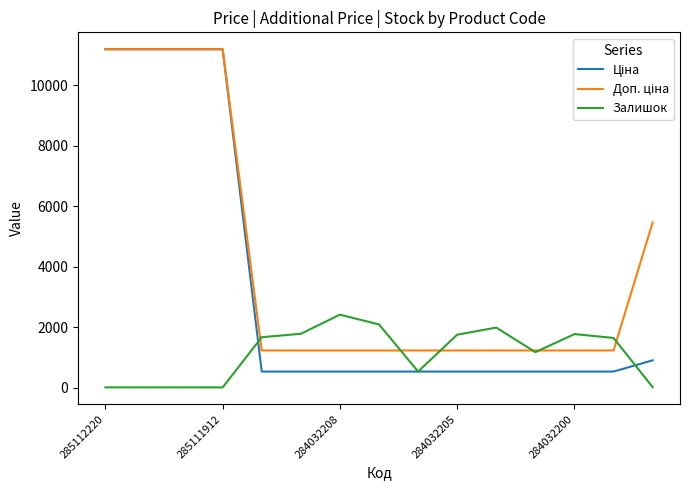

What is the greatest value displayed?

11188.2